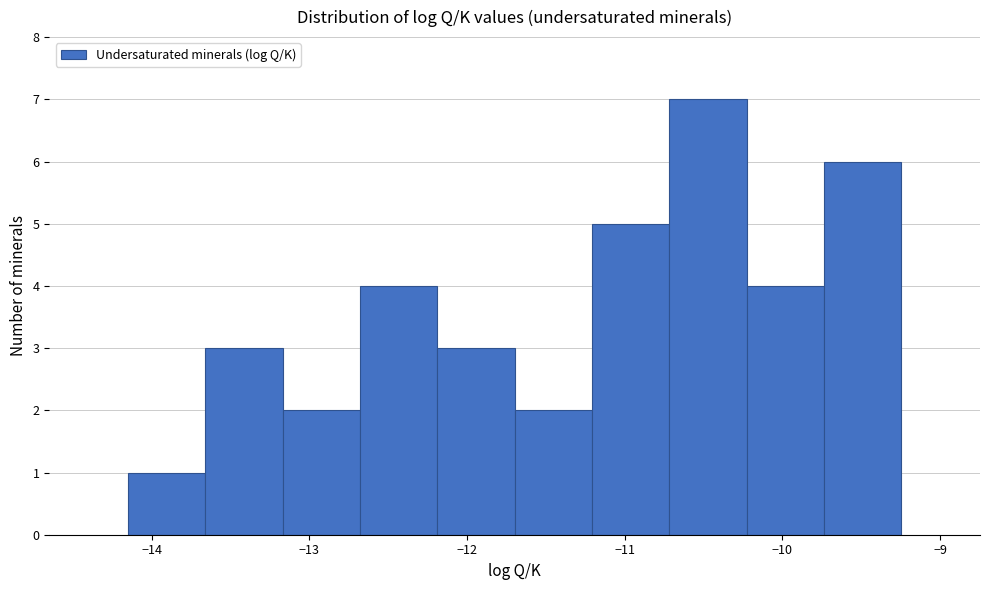

Reading left to right, list every bar in this chart as the range it spans on the x-axis followed by its height. Neither the bar edges nor the heights are printed on the chart, so give them approximately, as read against the axes.

-14.2 to -13.7: 1
-13.7 to -13.2: 3
-13.2 to -12.7: 2
-12.7 to -12.2: 4
-12.2 to -11.7: 3
-11.7 to -11.2: 2
-11.2 to -10.7: 5
-10.7 to -10.2: 7
-10.2 to -9.7: 4
-9.7 to -9.2: 6